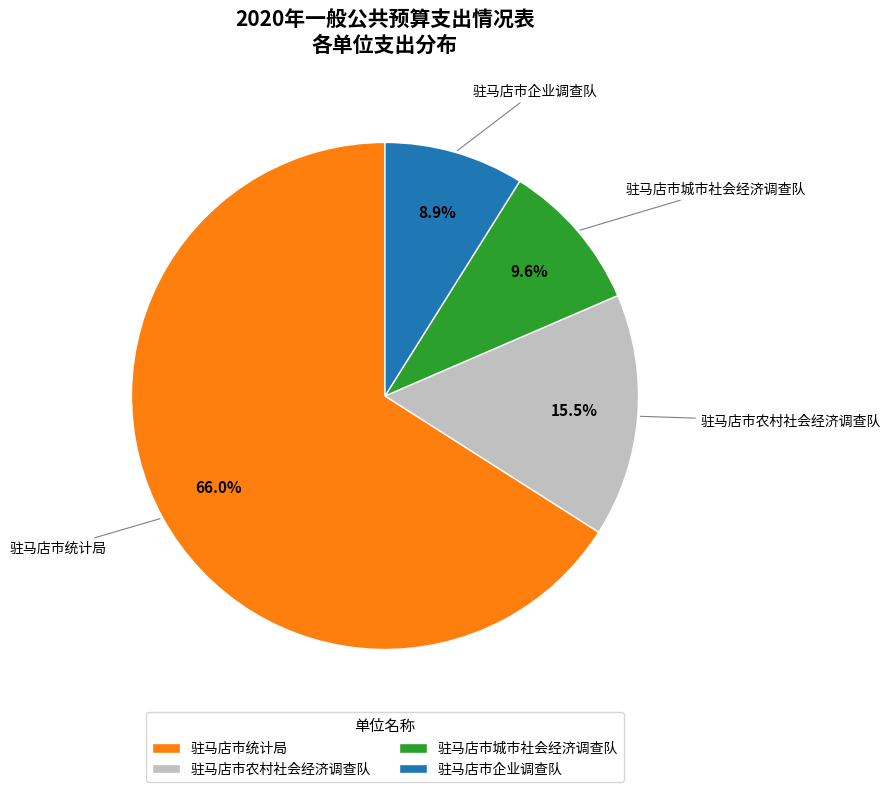

Approximately how many times larger is the value at 驻马店市统计局 compared to 驻马店市企业调查队?

7.4